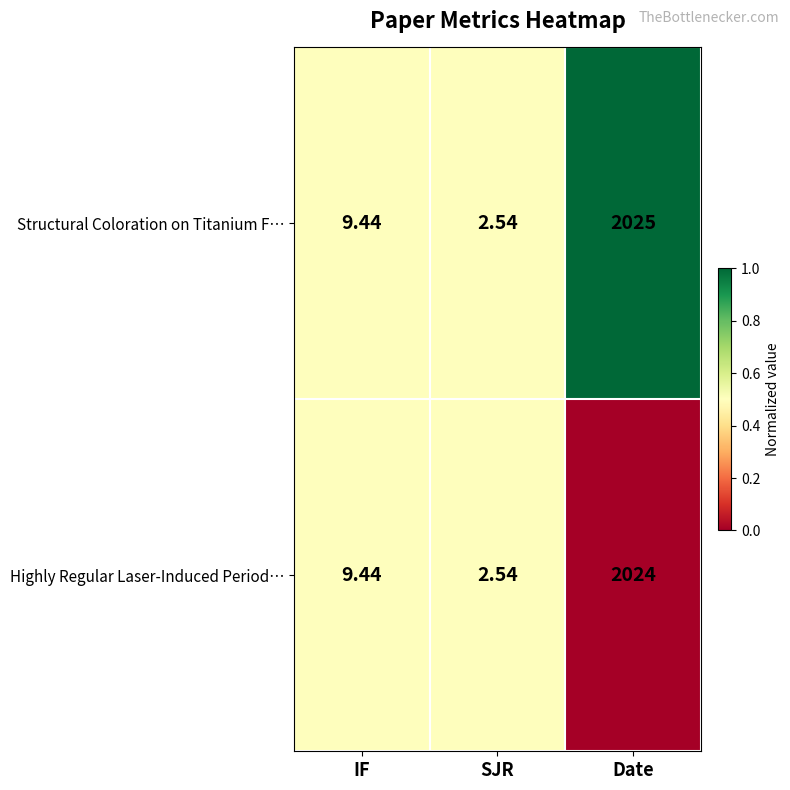

Is the value of Highly Regular Laser-Induced Period… at SJR greater than the value of Structural Coloration on Titanium F… at Date?

No